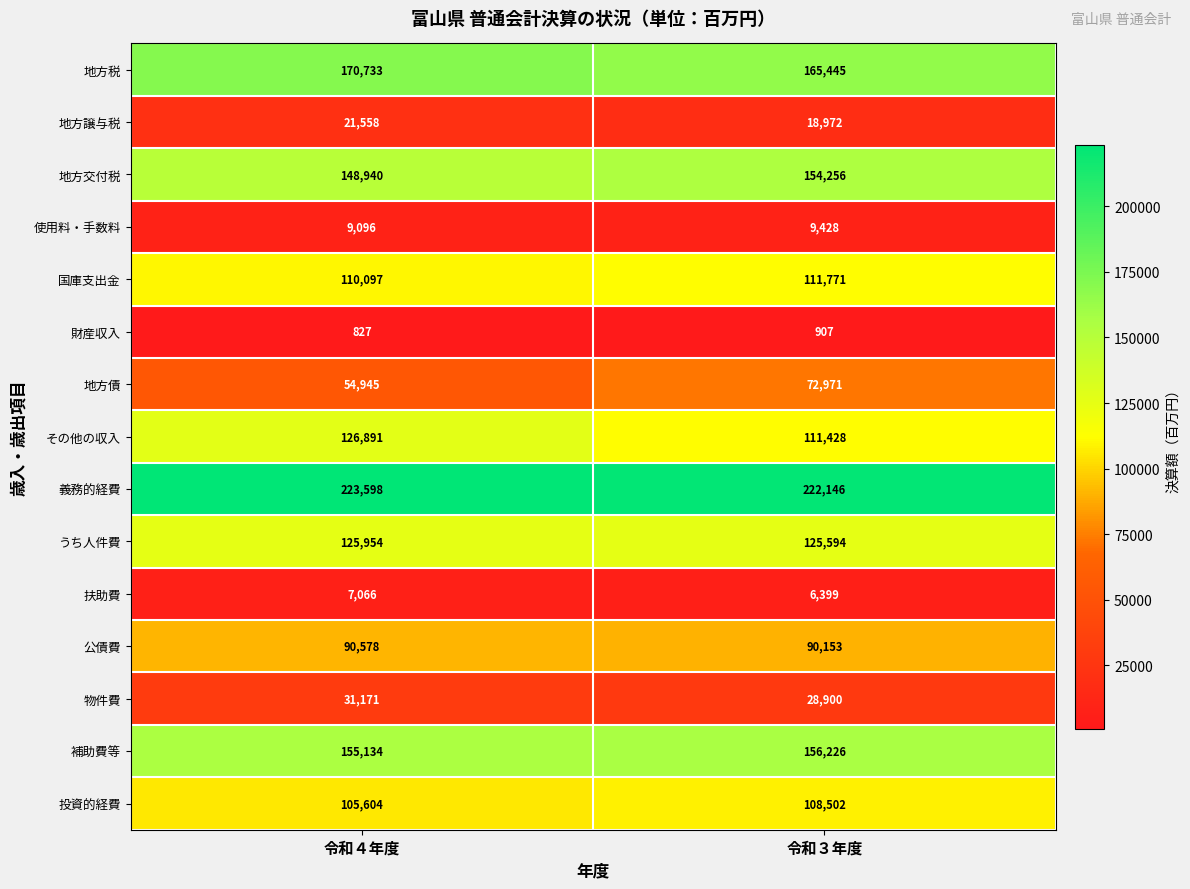

What is the spread (max minus min) of values at 令和４年度?

222771